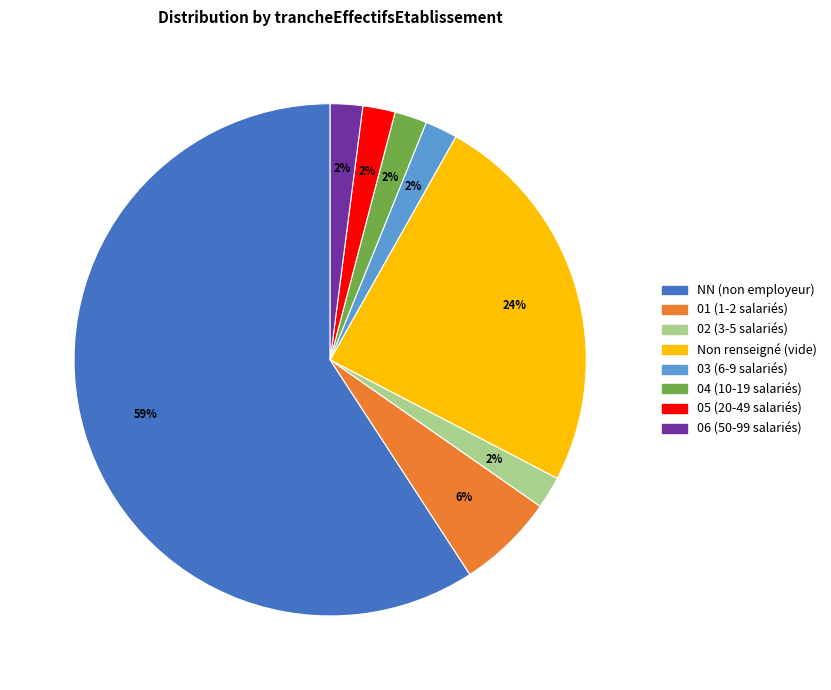

To the nearest percent, what is the average slice percentage?

12%